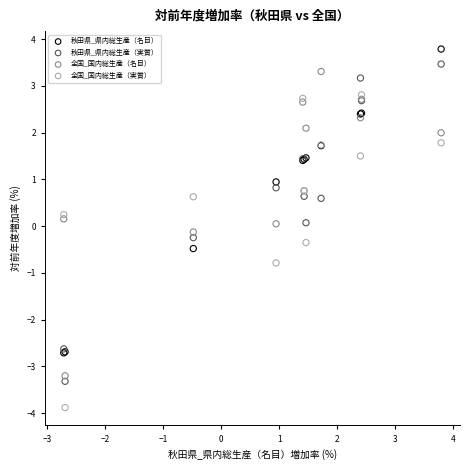

Which series contains the lowest Y value?

全国_国内総生産（実質）